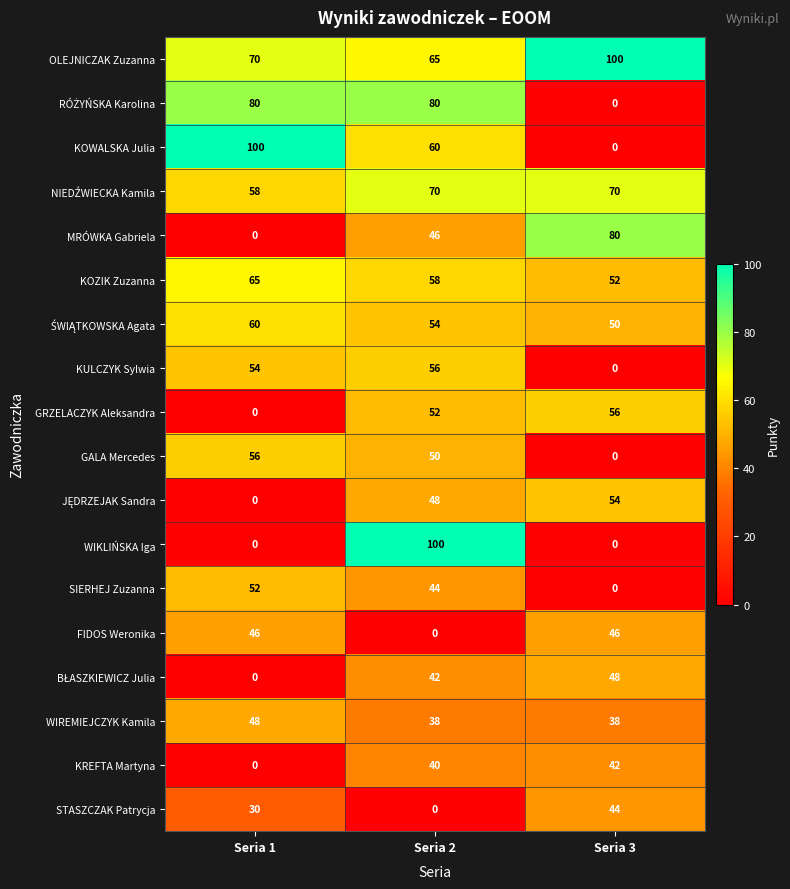

What is the highest value of the WIKLIŃSKA Iga series?

100